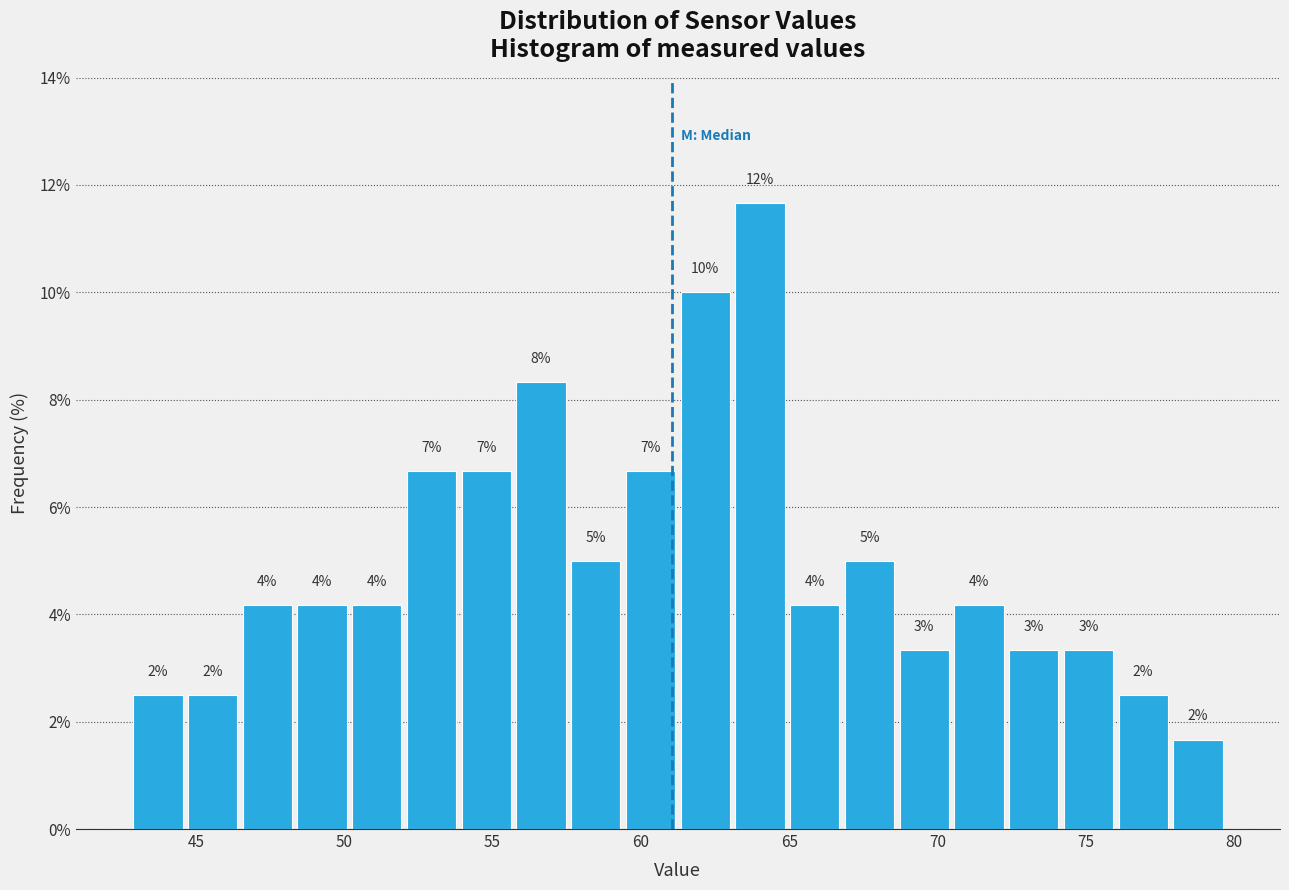

Around what value on the x-axis is the tallest bar? Give the approximate position of its centre, as read against the axis.

64.0